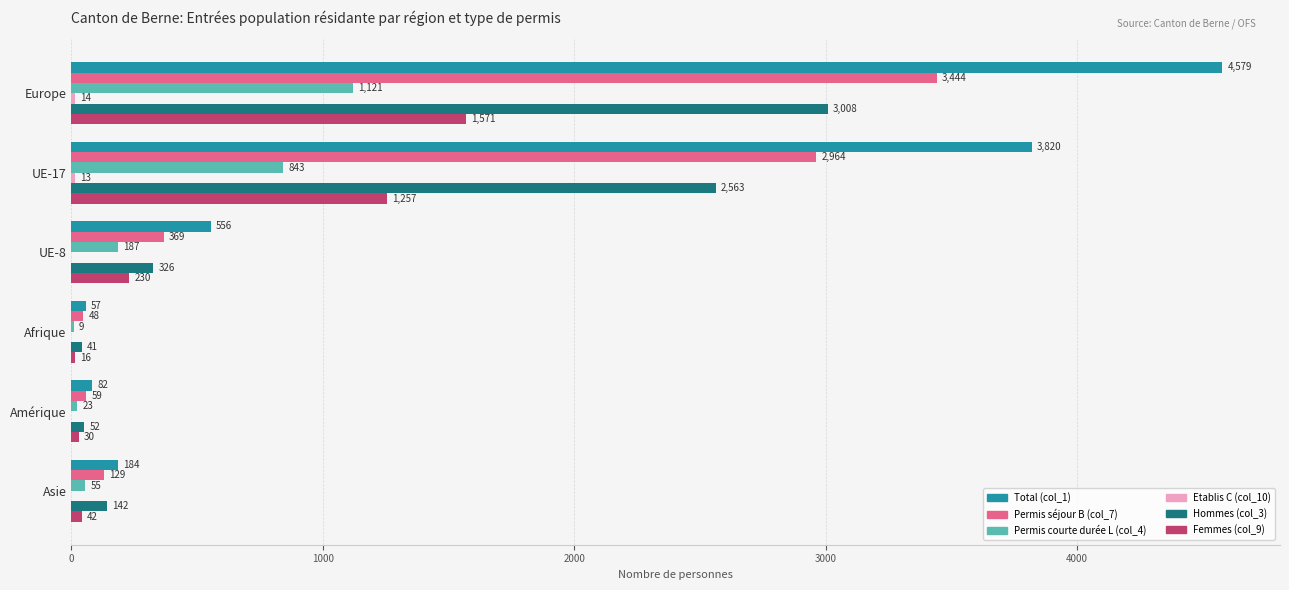

What is the sum of all Permis courte durée L (col_4) values?

2238